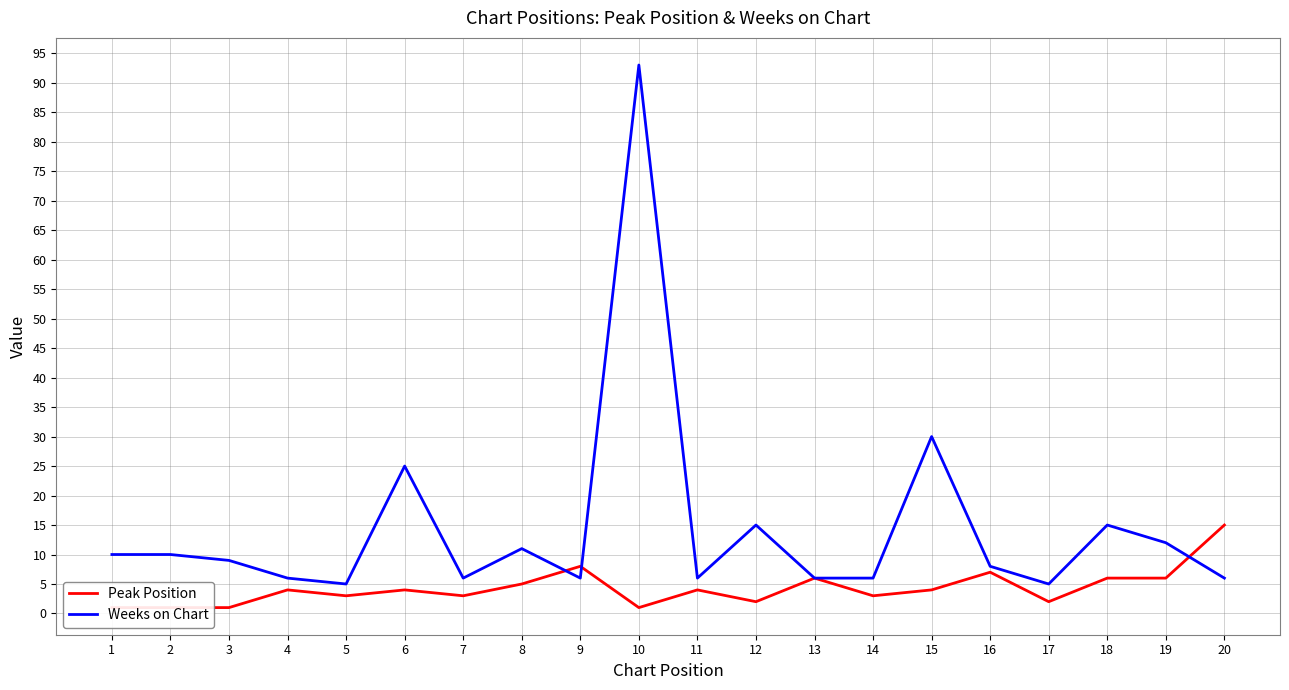

How many lines are shown in the chart?

2